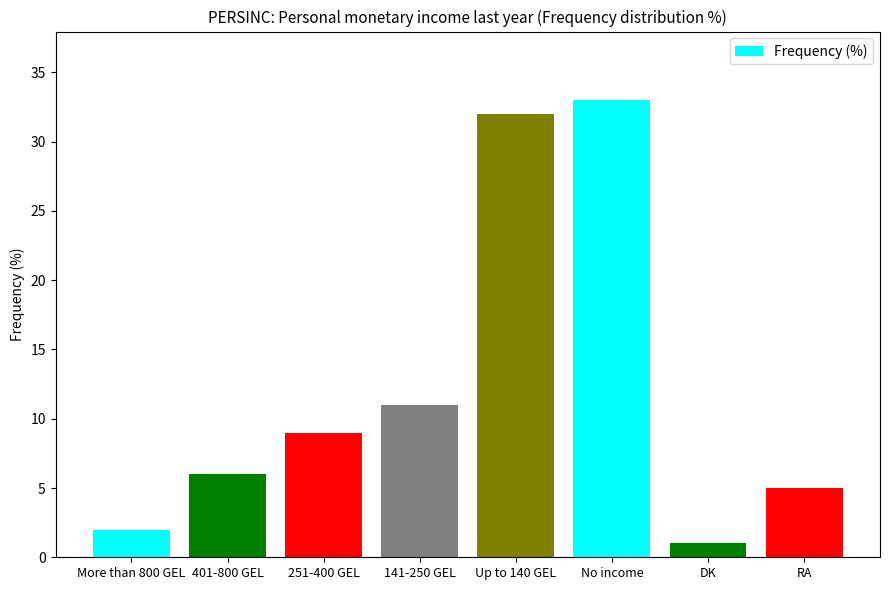

What is the value of the 3rd bar from the left?

9